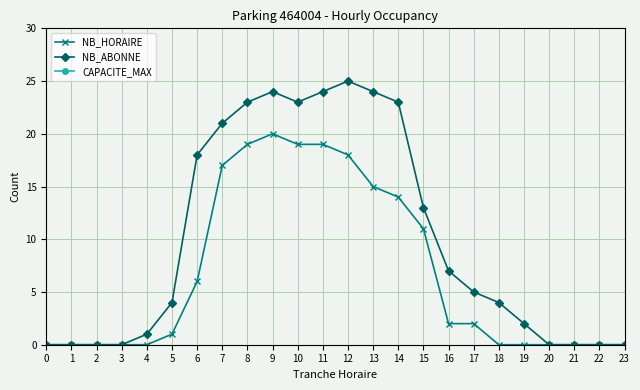

In NB_HORAIRE, how many points are higher than both neighbors (excluding endpoints)?

1